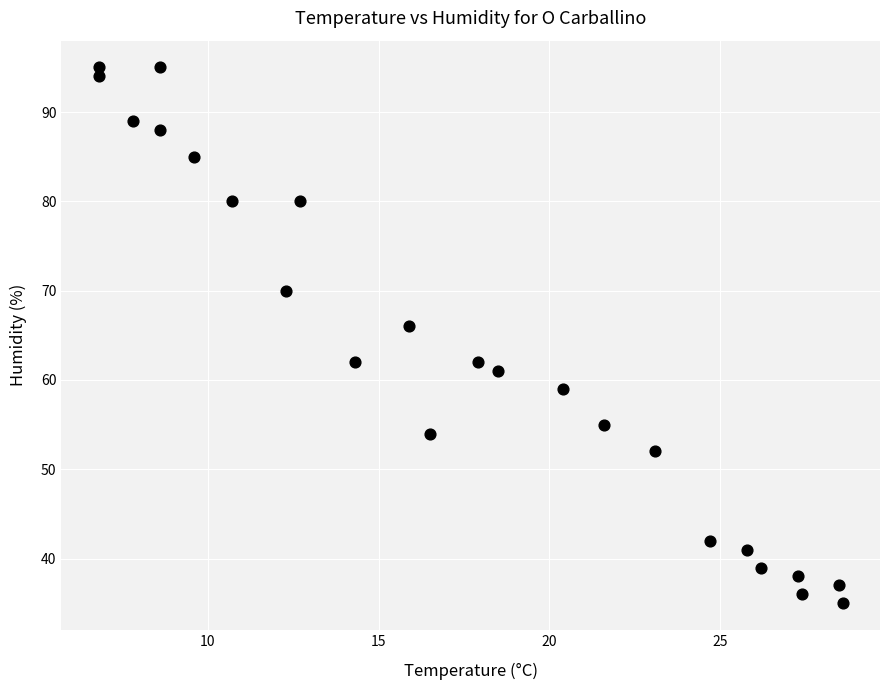

What is the range of Y values (max minus min)?

60